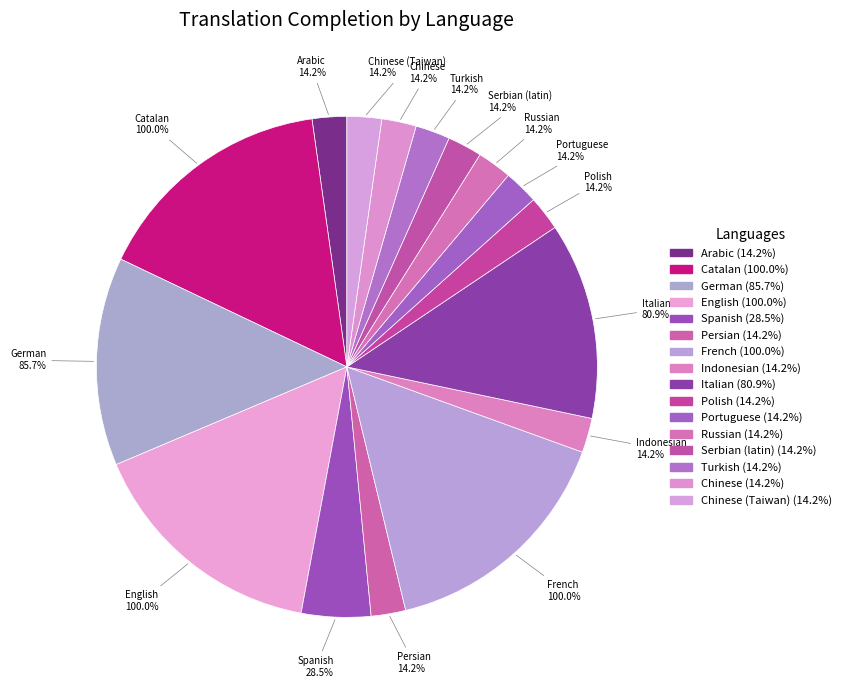

Is it true that Catalan is 16% of the pie?

True